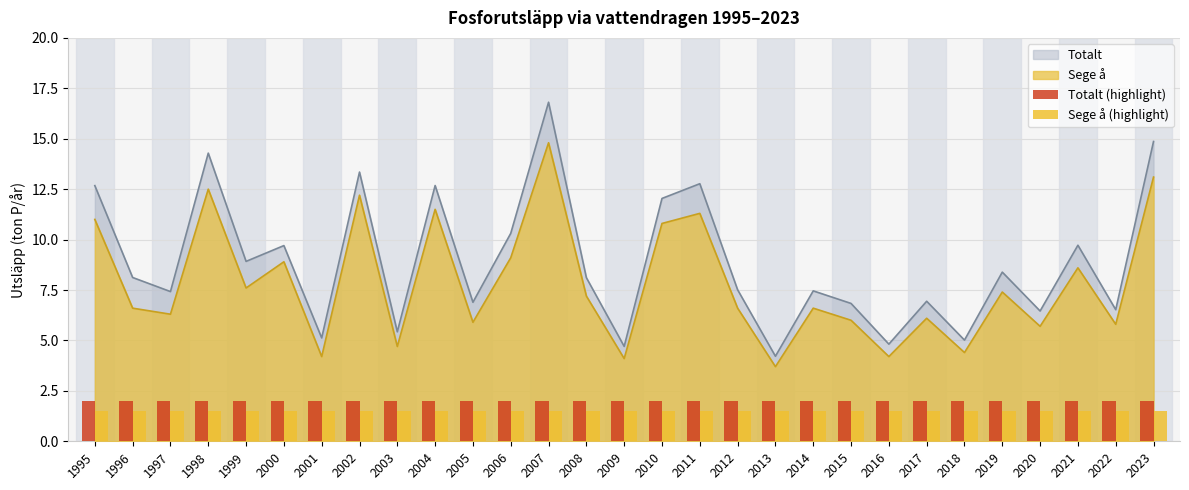

True or false: Sege å and Totalt intersect in this chart.

False